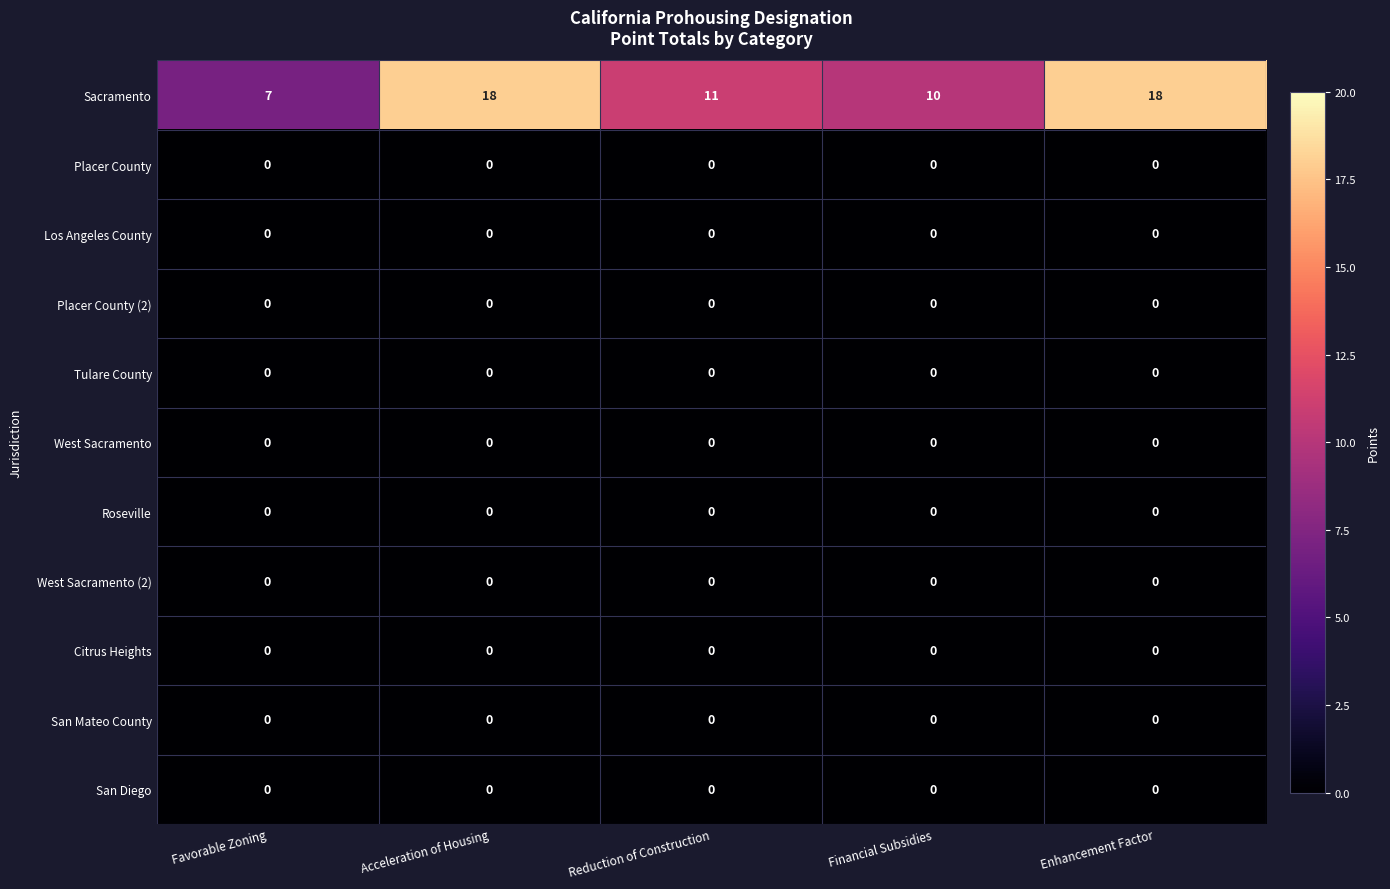

What is the total value across all series at Reduction of Construction?

11